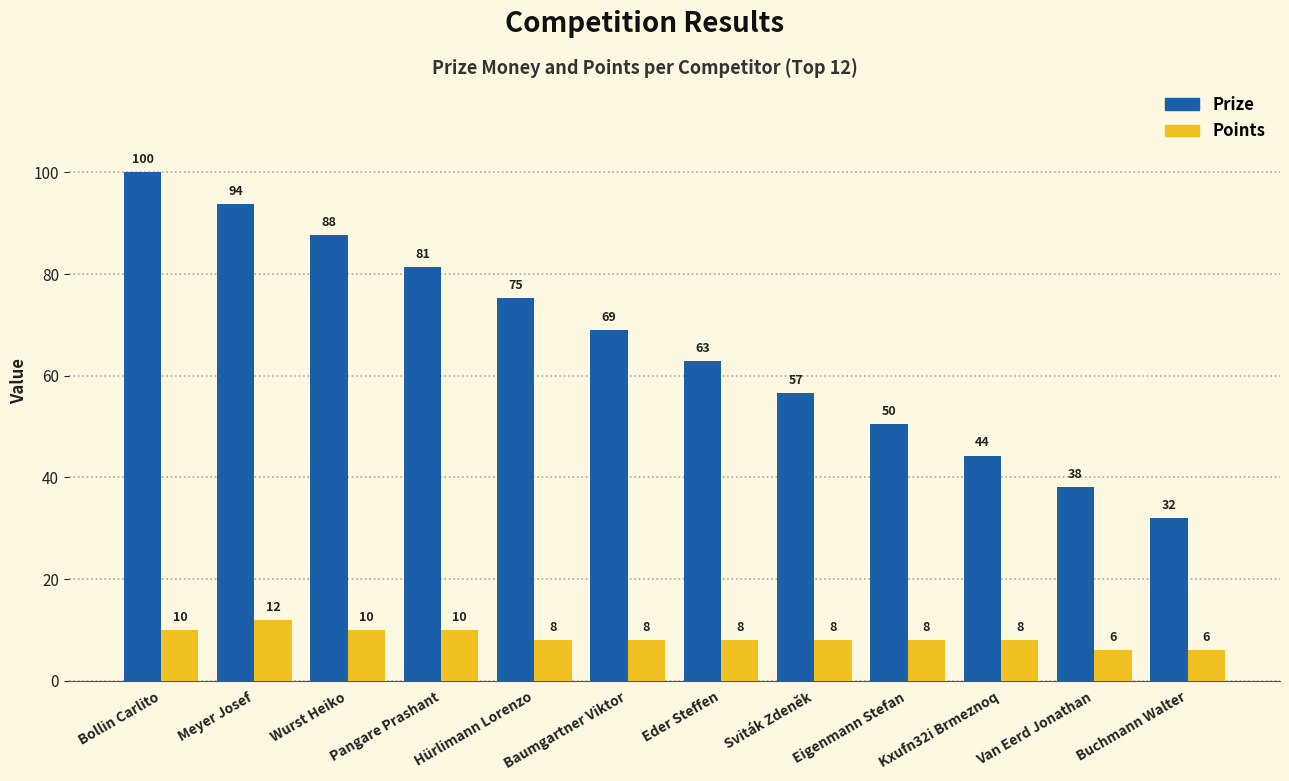

What is the average value of the Points series?

8.5